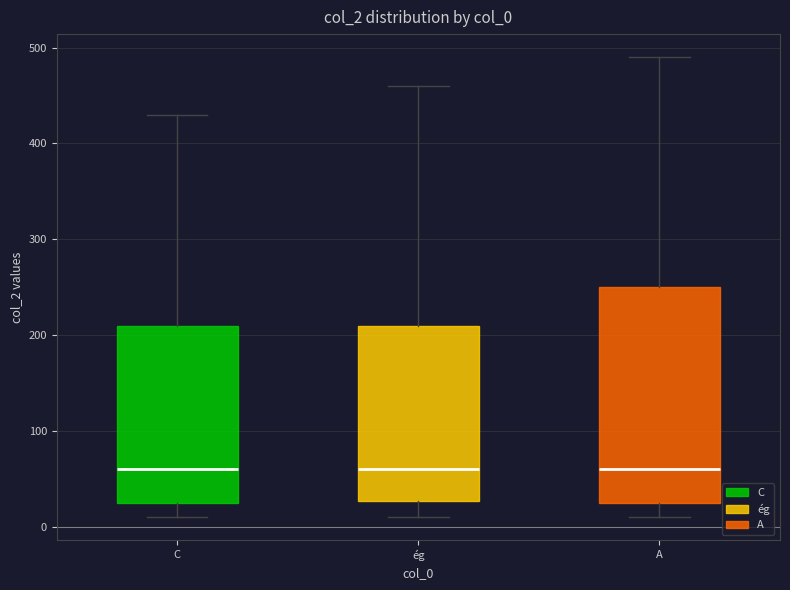

Reading left to right, transcribe this box plot: for each box, give where its median line is, the range the box spans, and where its two whiskers end, as read against the y-axis. The values are not printed on the chart, so give them approximately, as read against the axis.

C: median 60, box 30 to 210, whiskers 10 to 430
ég: median 60, box 30 to 210, whiskers 10 to 460
A: median 60, box 30 to 250, whiskers 10 to 490